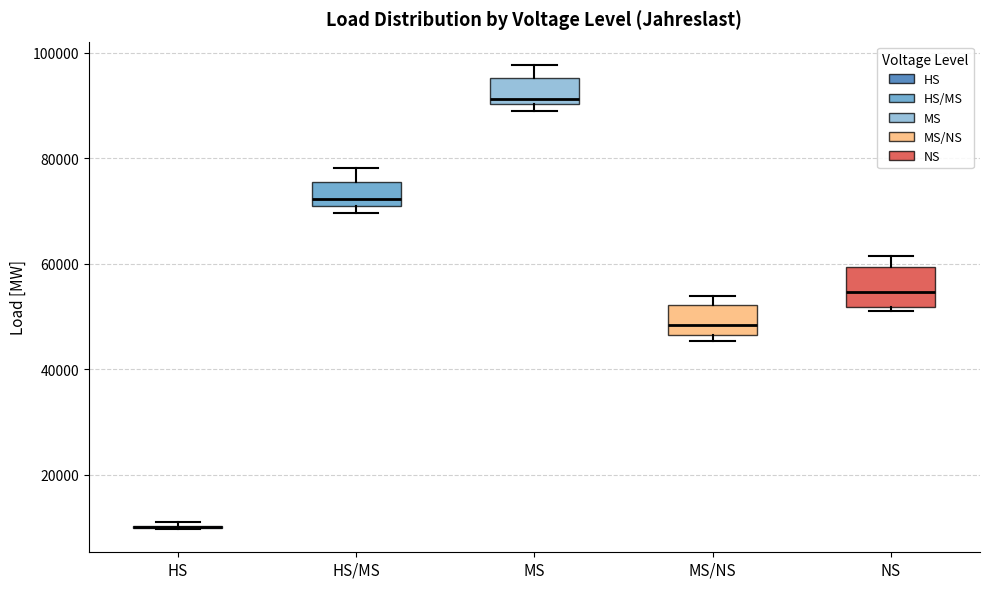

Reading left to right, read every box against the y-axis: the position of its median line, the range the box covers, and the ends of its whiskers. The values are not printed on the chart, so give them approximately, as read against the axis.

HS: box collapsed to a line at 10000, whiskers 10000 to 10000
HS/MS: median 72000, box 70000 to 76000, whiskers 70000 (just below the box's lower edge) to 78000
MS: median 92000, box 90000 to 96000, whiskers 88000 to 98000
MS/NS: median 48000, box 46000 to 52000, whiskers 46000 (just below the box's lower edge) to 54000
NS: median 54000, box 52000 to 60000, whiskers 52000 (just below the box's lower edge) to 62000